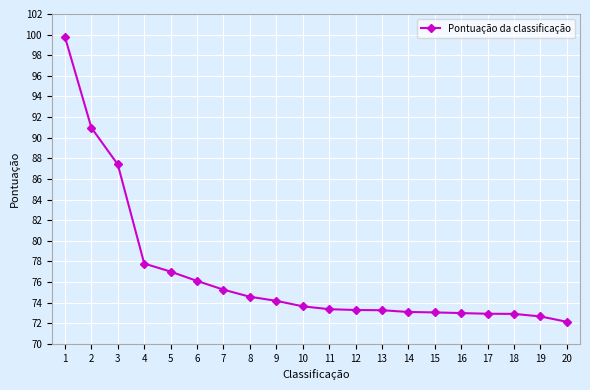

What is the difference between the values at 18 and 10?

0.7